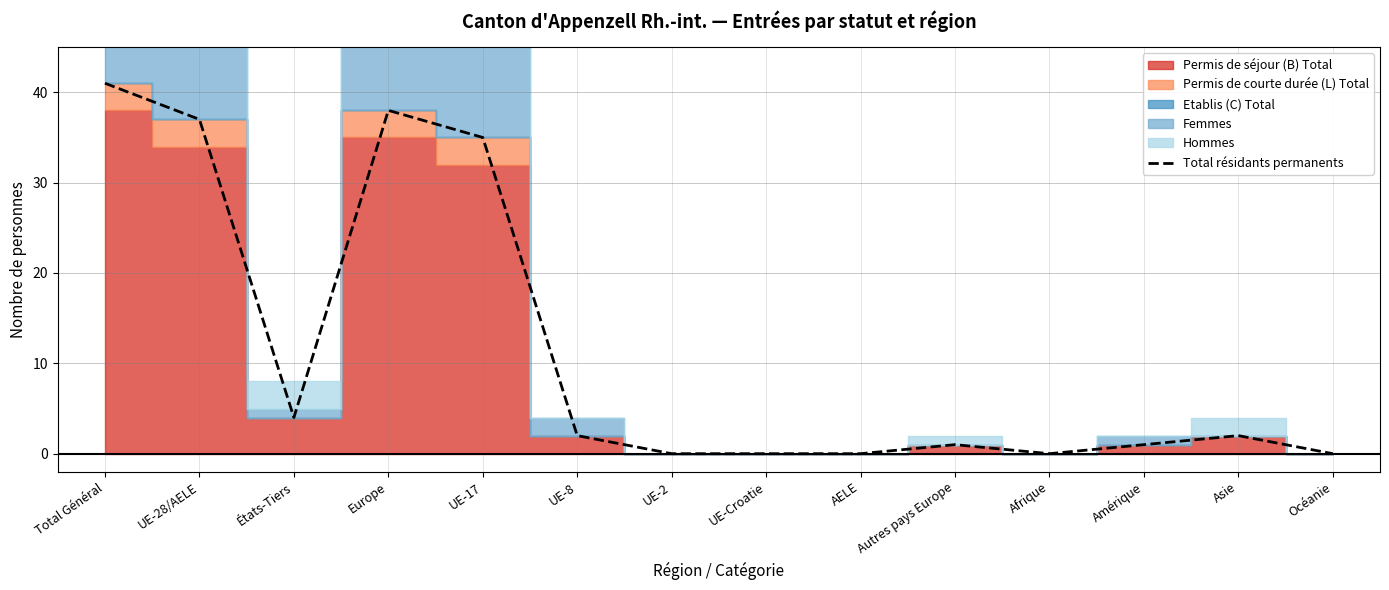

Reading left to right, what are all the values shown in this chart?

Total Général=41	UE-28/AELE=37	États-Tiers=4	Europe=38	UE-17=35	UE-8=2	UE-2=0	UE-Croatie=0	AELE=0	Autres pays Europe=1	Afrique=0	Amérique=1	Asie=2	Océanie=0